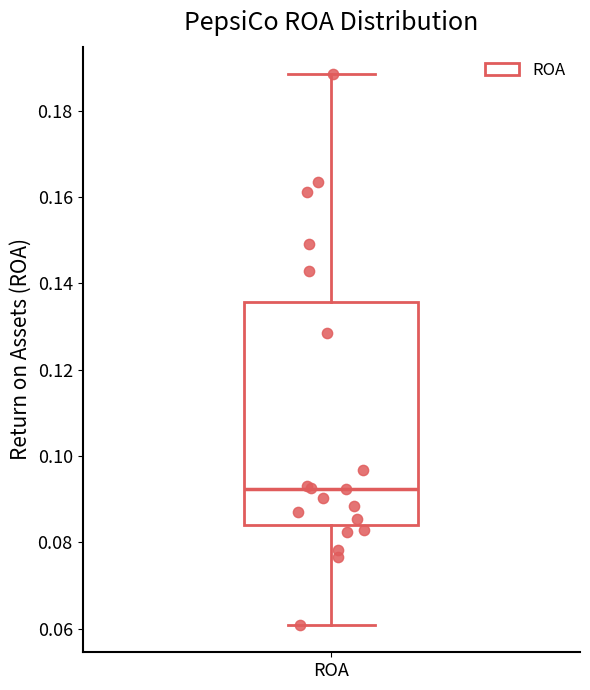

Read this box plot against the y-axis: the position of the median line, the range covered by the box, and the ends of both whiskers. The values are not printed on the chart, so give them approximately, as read against the axis.

median 0.092, box 0.084 to 0.136, whiskers 0.060 to 0.188